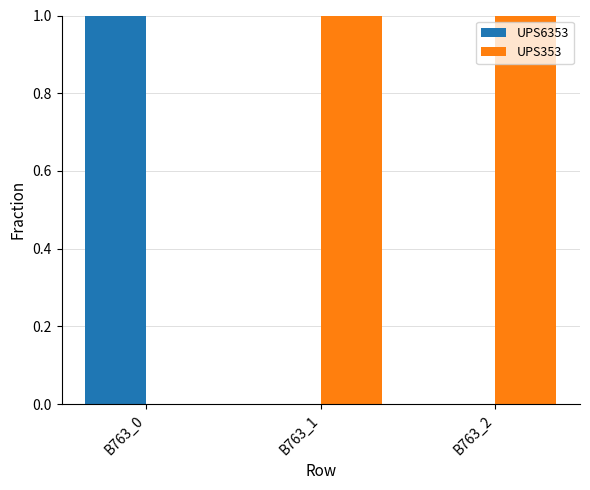

What is the spread (max minus min) of values at B763_1?

1